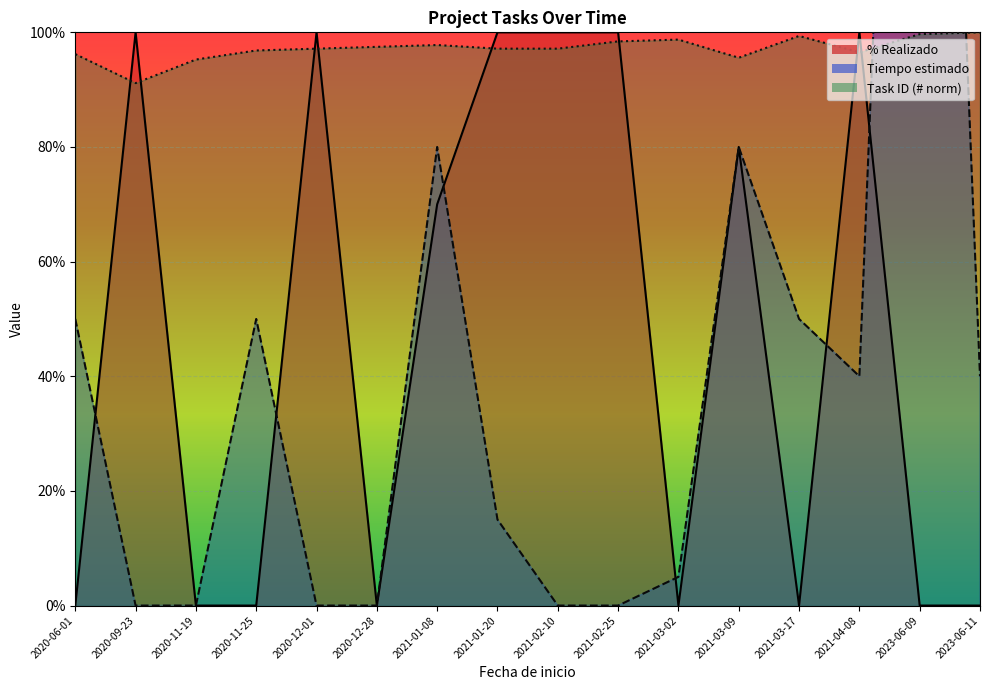

The value of % Realizado at 2021-01-08 is 70.0. True or false?

True